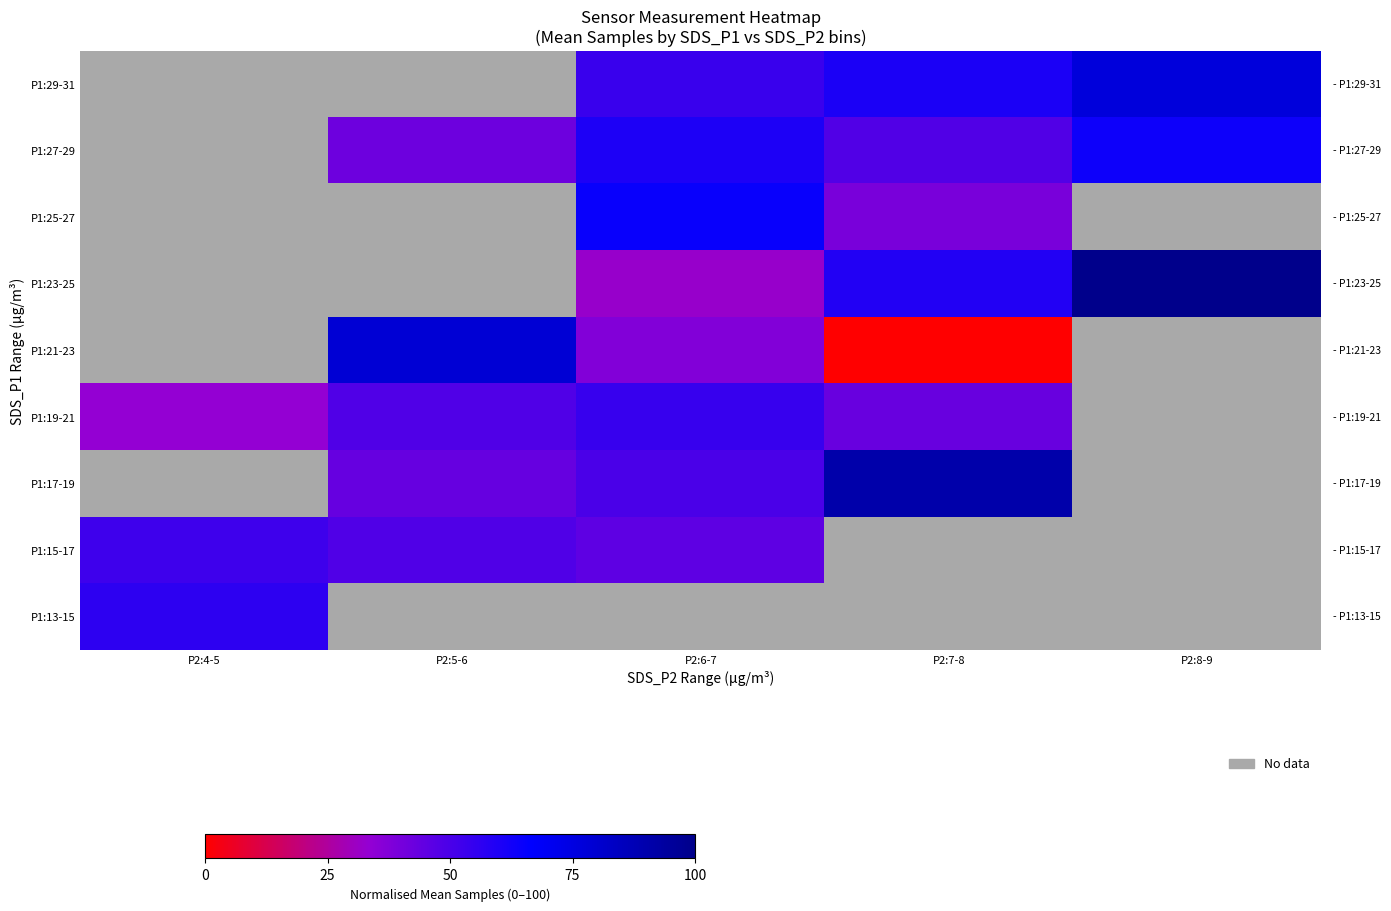

How many data points in P1:21-23 are above 37?

2